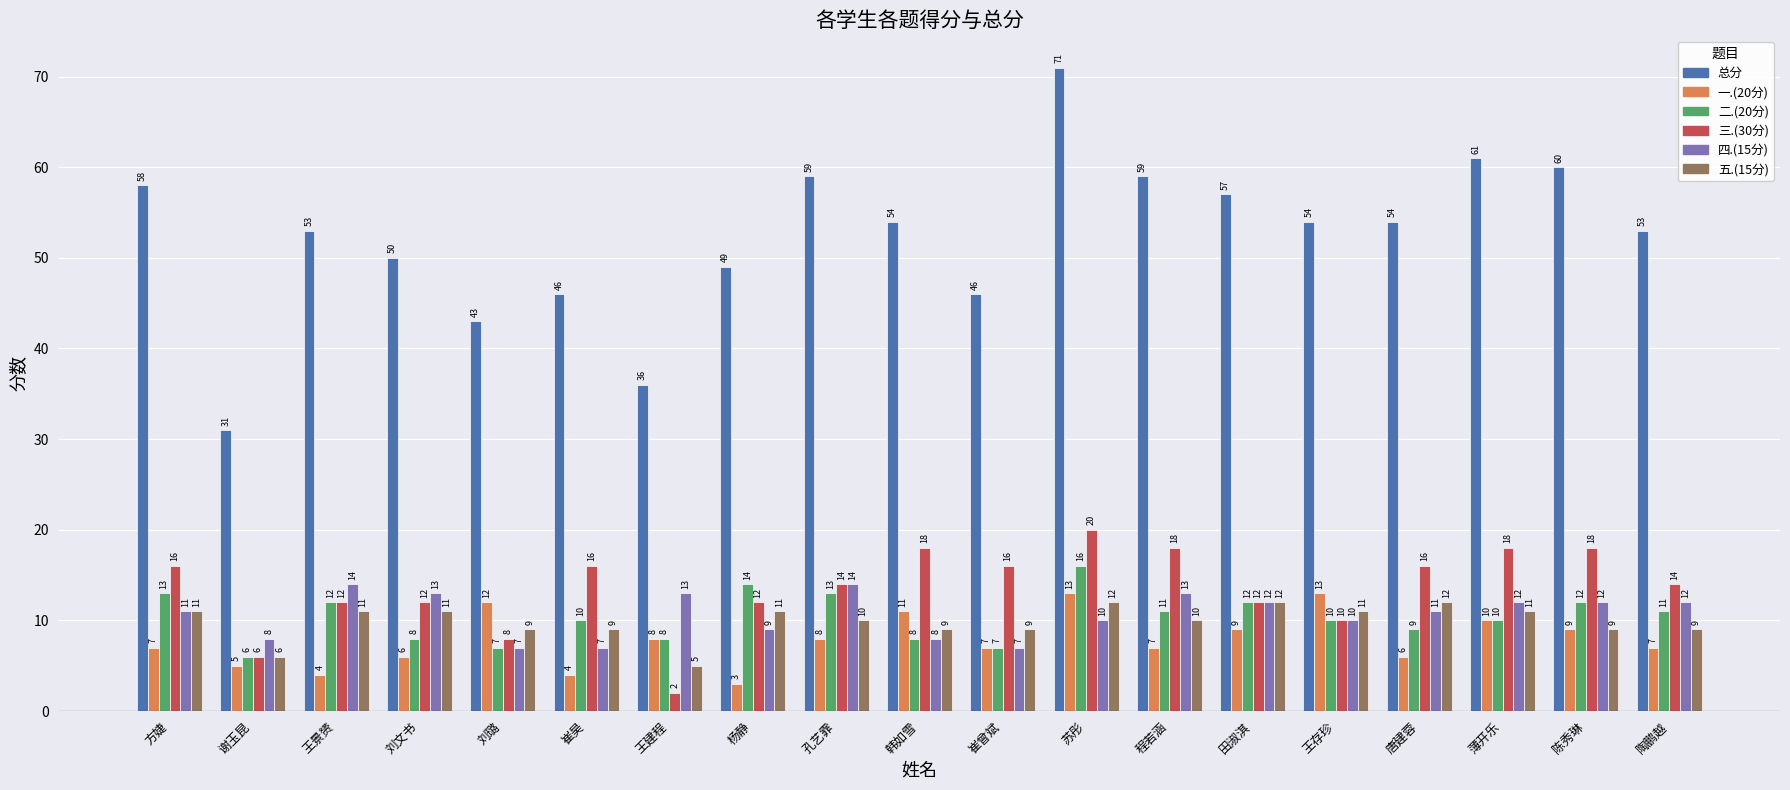

At which label does 二.(20分) first exceed 10?

方婕